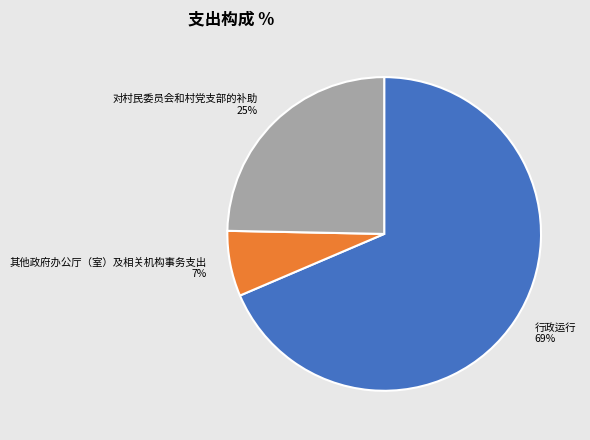

Is the sum of 其他政府办公厅（室）及相关机构事务支出 and 对村民委员会和村党支部的补助 greater than half?

No